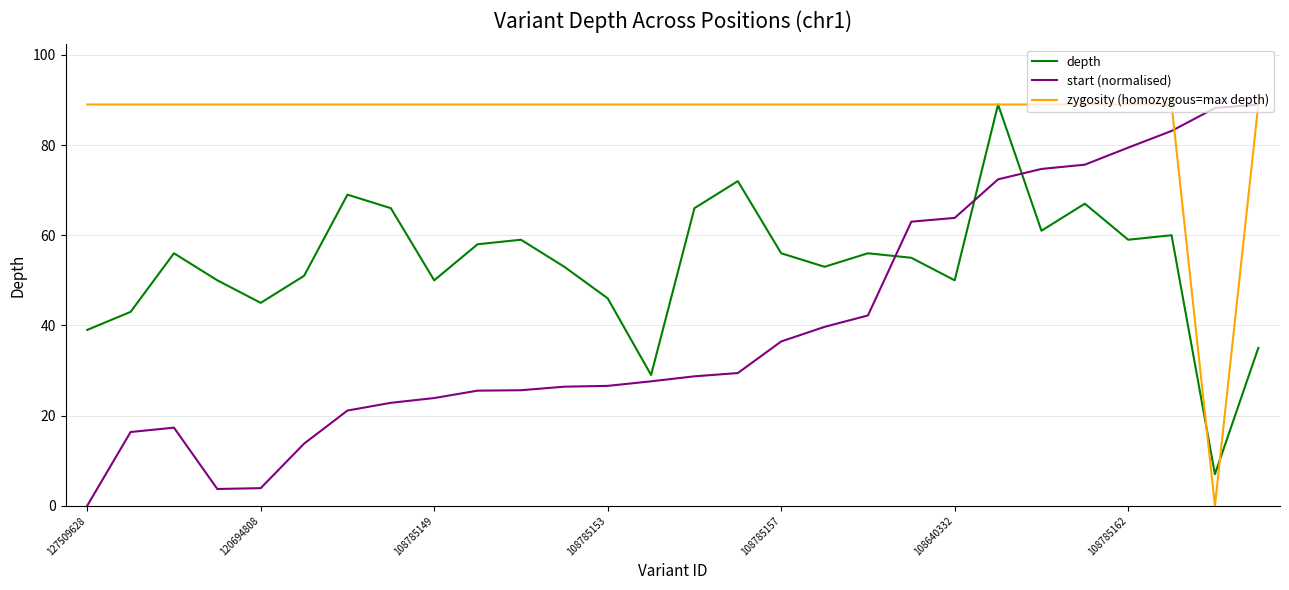

What is the highest value of the start (normalised) series?

89.0